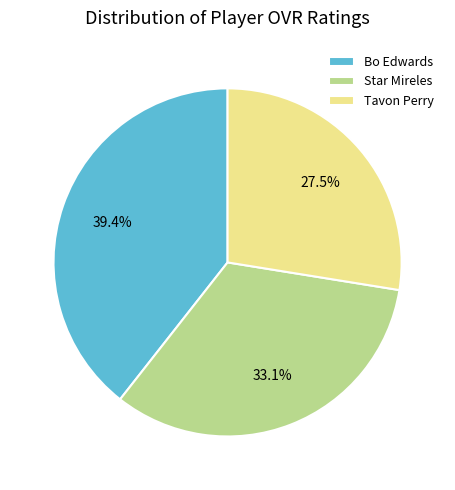

How many segments does this pie chart have?

3